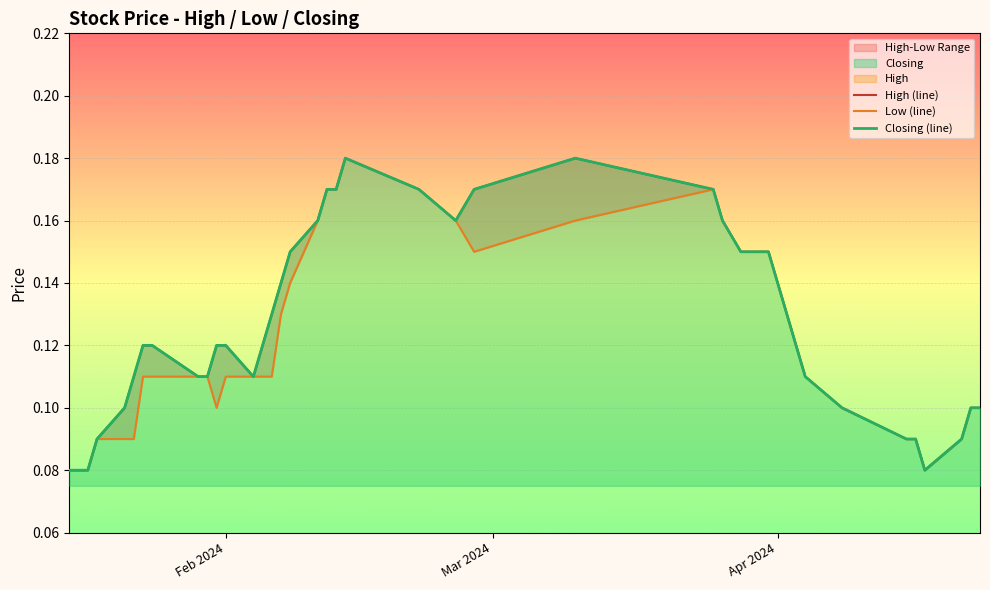

How many Low (line) values are between 0 and 1?

40